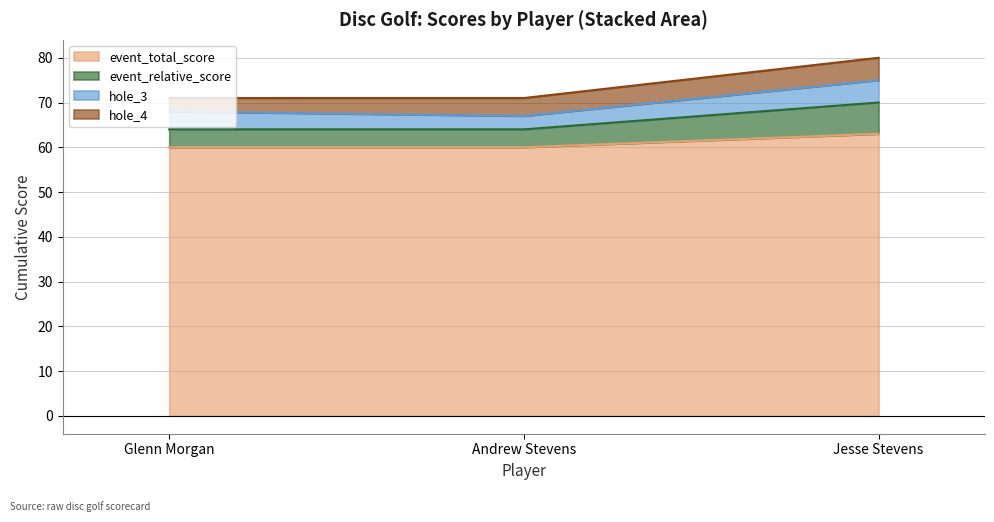

What is the value of the event_relative_score point at the 1st from the left?

64